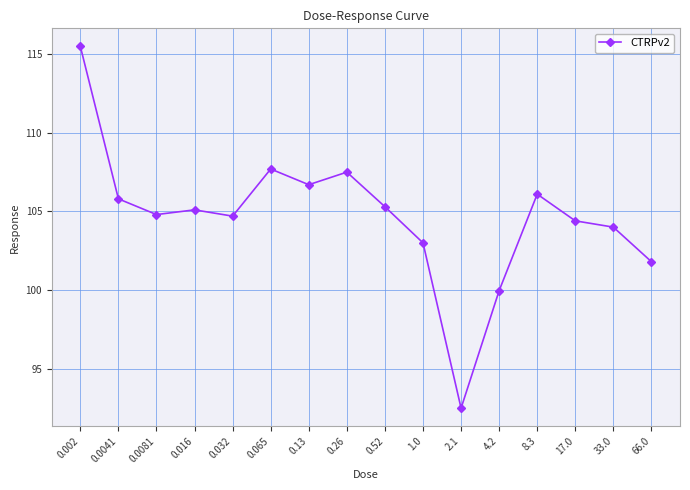

Is it true that the value at 17.0 is 104.4?

True